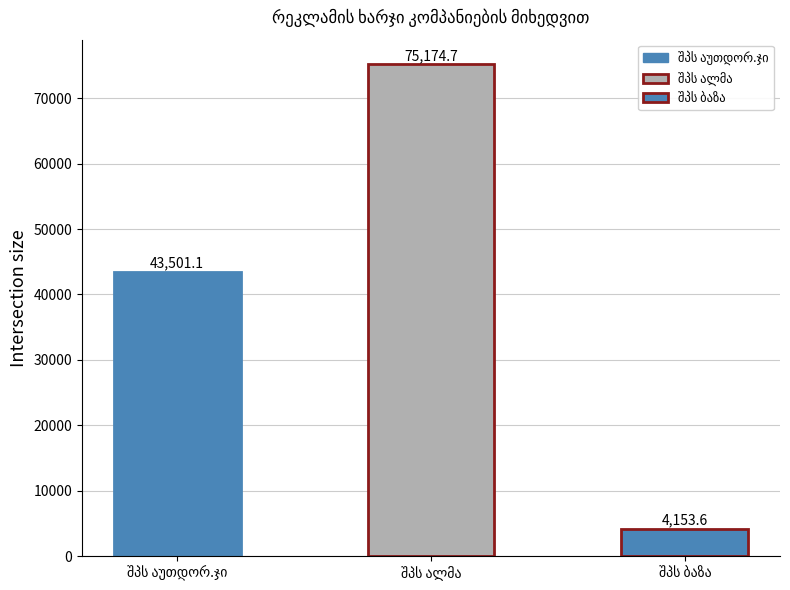

What is the average value?

40943.1